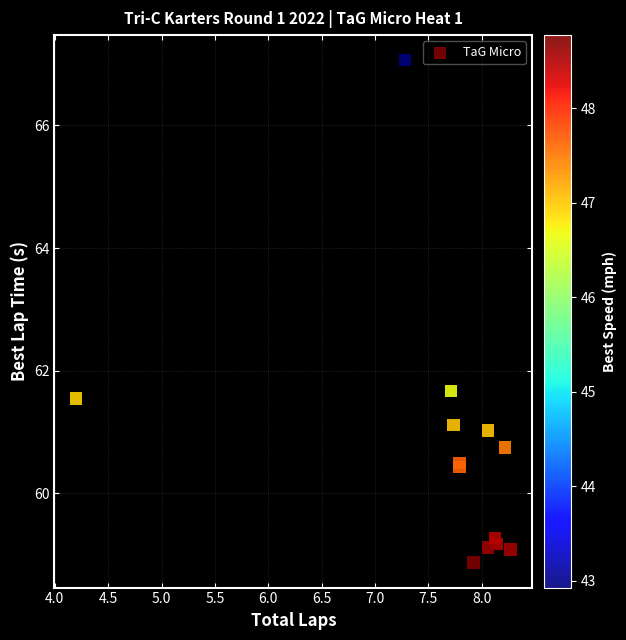

What Y value in the scatter plot is closest to 62?

61.7